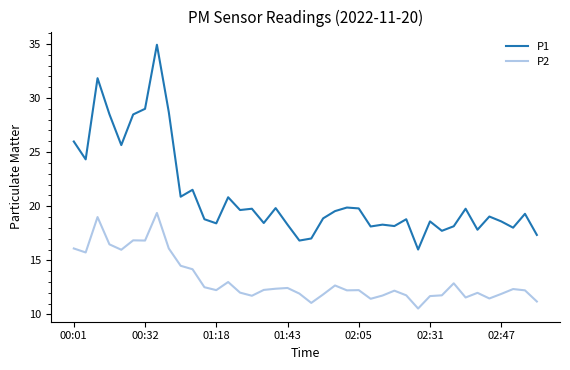

How many lines are shown in the chart?

2